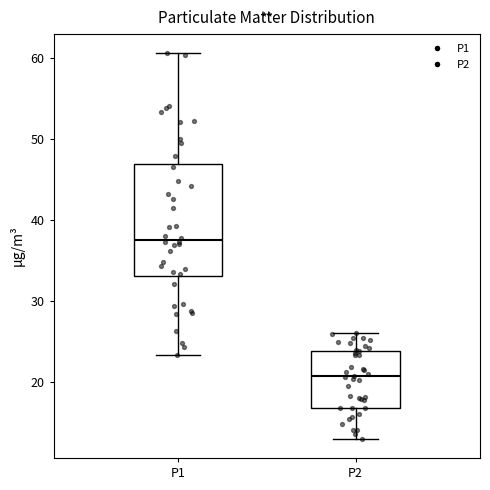

Reading left to right, read every box against the y-axis: the position of its median line, the range the box covers, and the ends of its whiskers. The values are not printed on the chart, so give them approximately, as read against the axis.

P1: median 38, box 33 to 47, whiskers 23 to 61
P2: median 21, box 17 to 24, whiskers 13 to 26